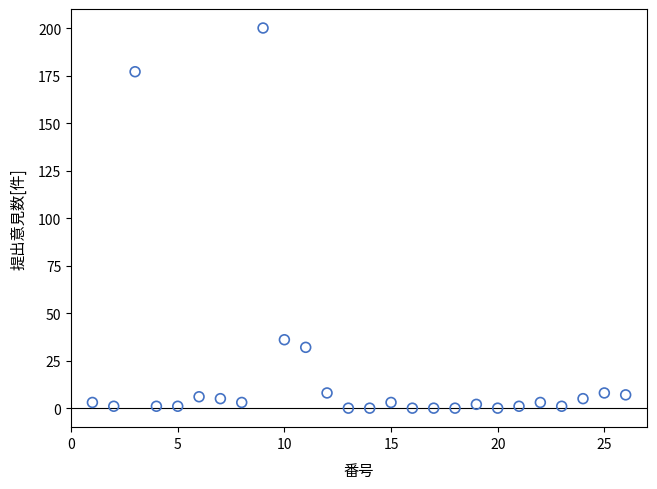

What is the range of Y values (max minus min)?

200